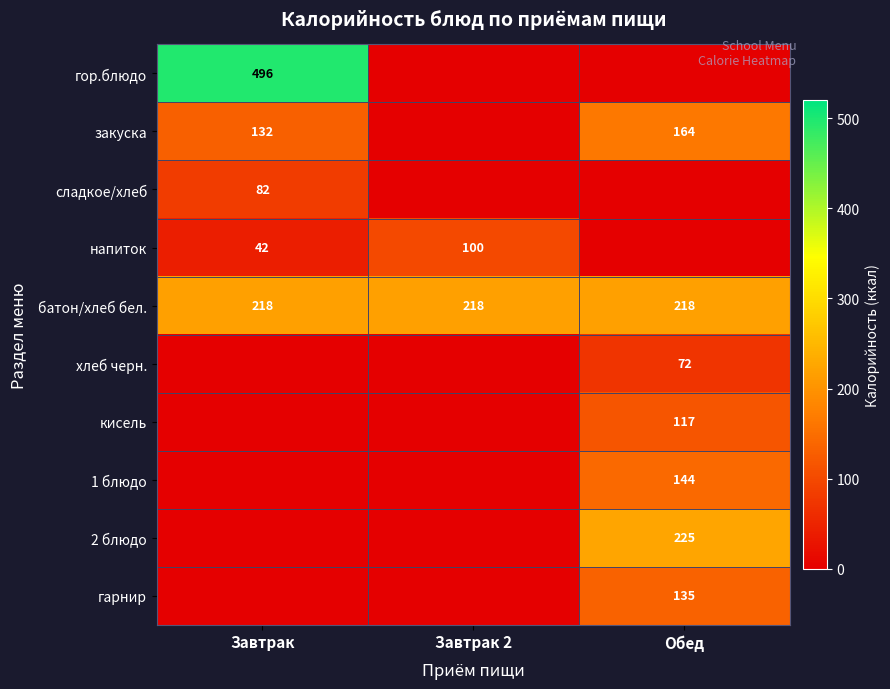

True or false: напиток has a value of 42 at Завтрак.

True